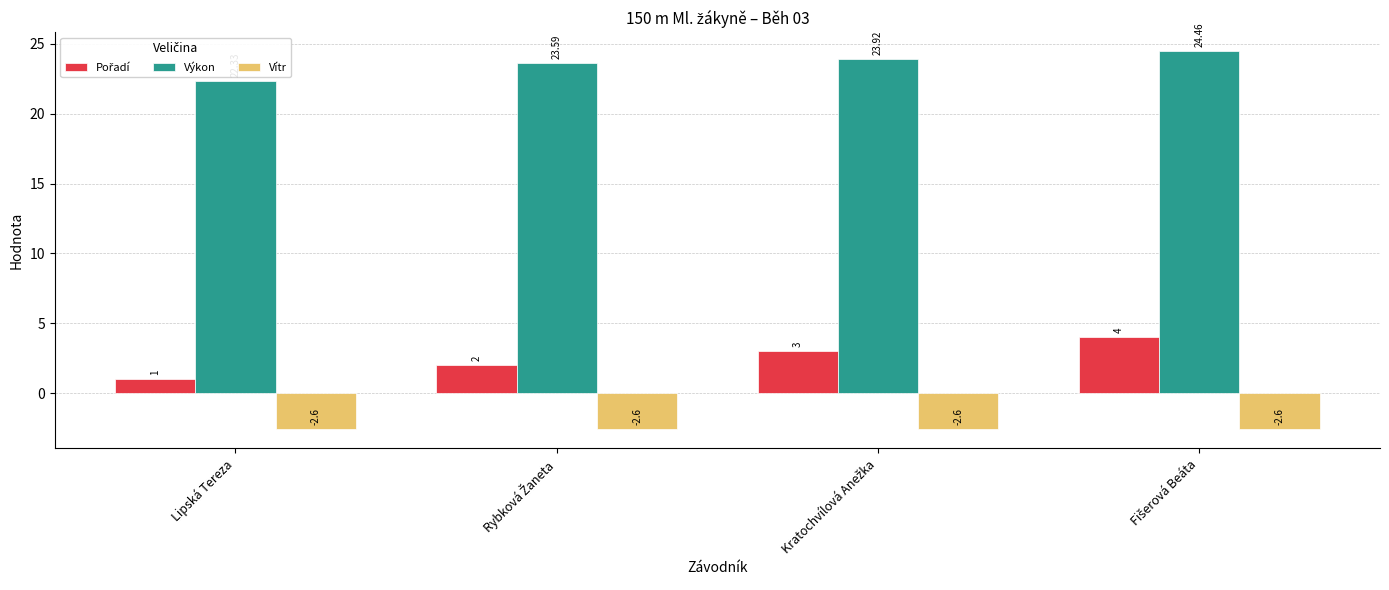

At how many categories does at least one series exceed 13?

4